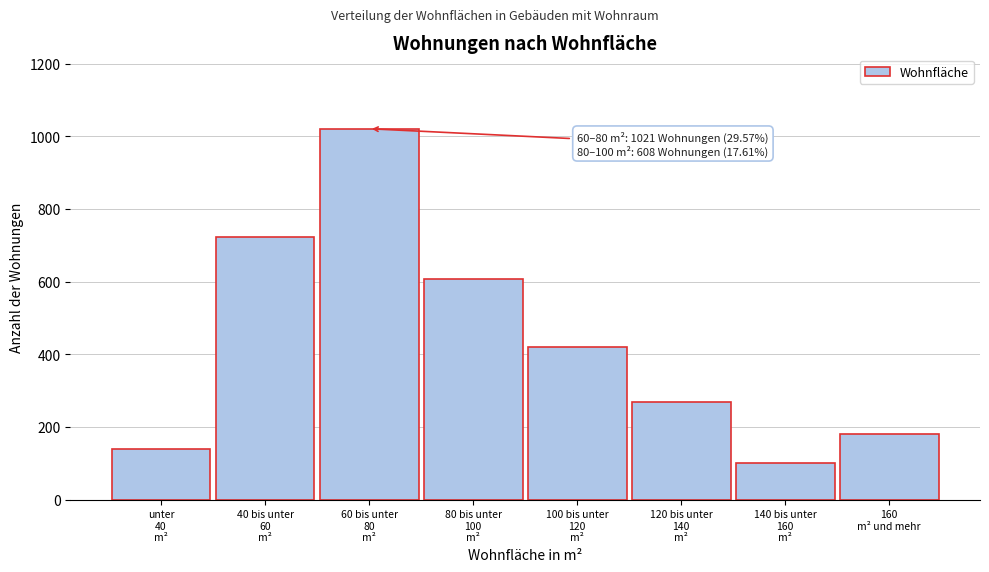

Reading left to right, extract all data points from this chart.

138	722	1021	608	420	268	101	180